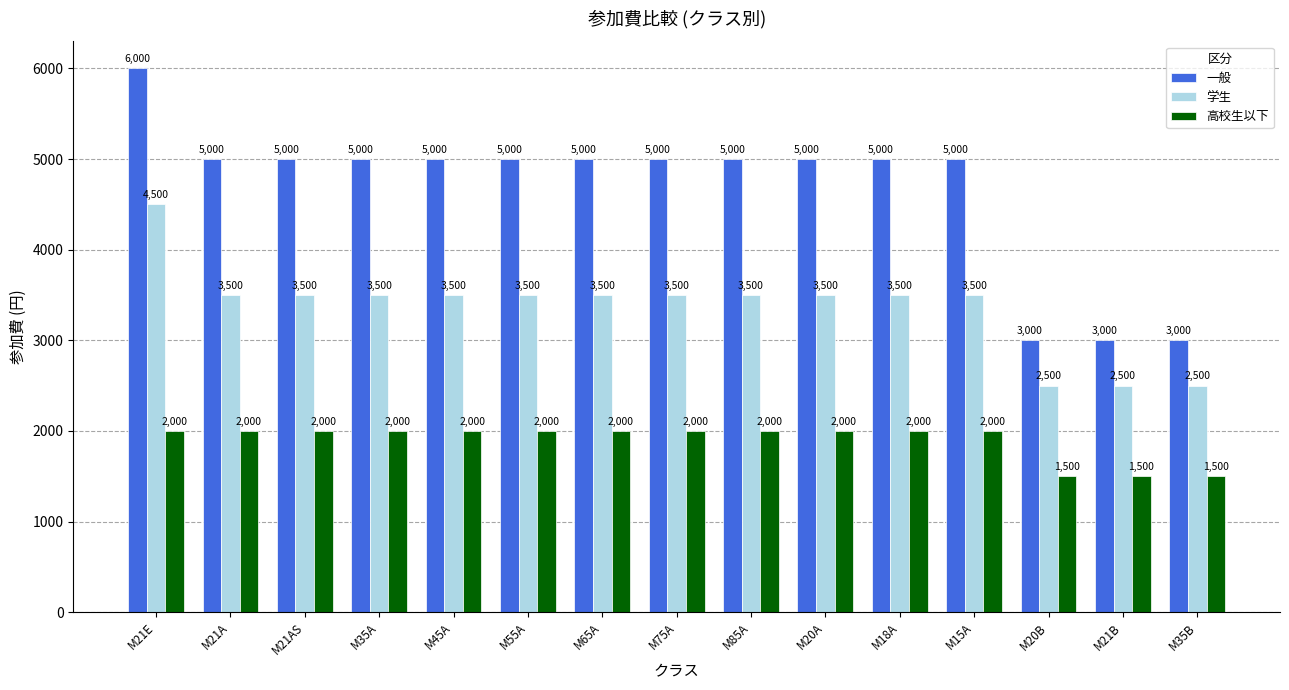

Reading left to right, what are all the values shown in this chart?

一般: 6000	5000	5000	5000	5000	5000	5000	5000	5000	5000	5000	5000	3000	3000	3000
学生: 4500	3500	3500	3500	3500	3500	3500	3500	3500	3500	3500	3500	2500	2500	2500
高校生以下: 2000	2000	2000	2000	2000	2000	2000	2000	2000	2000	2000	2000	1500	1500	1500